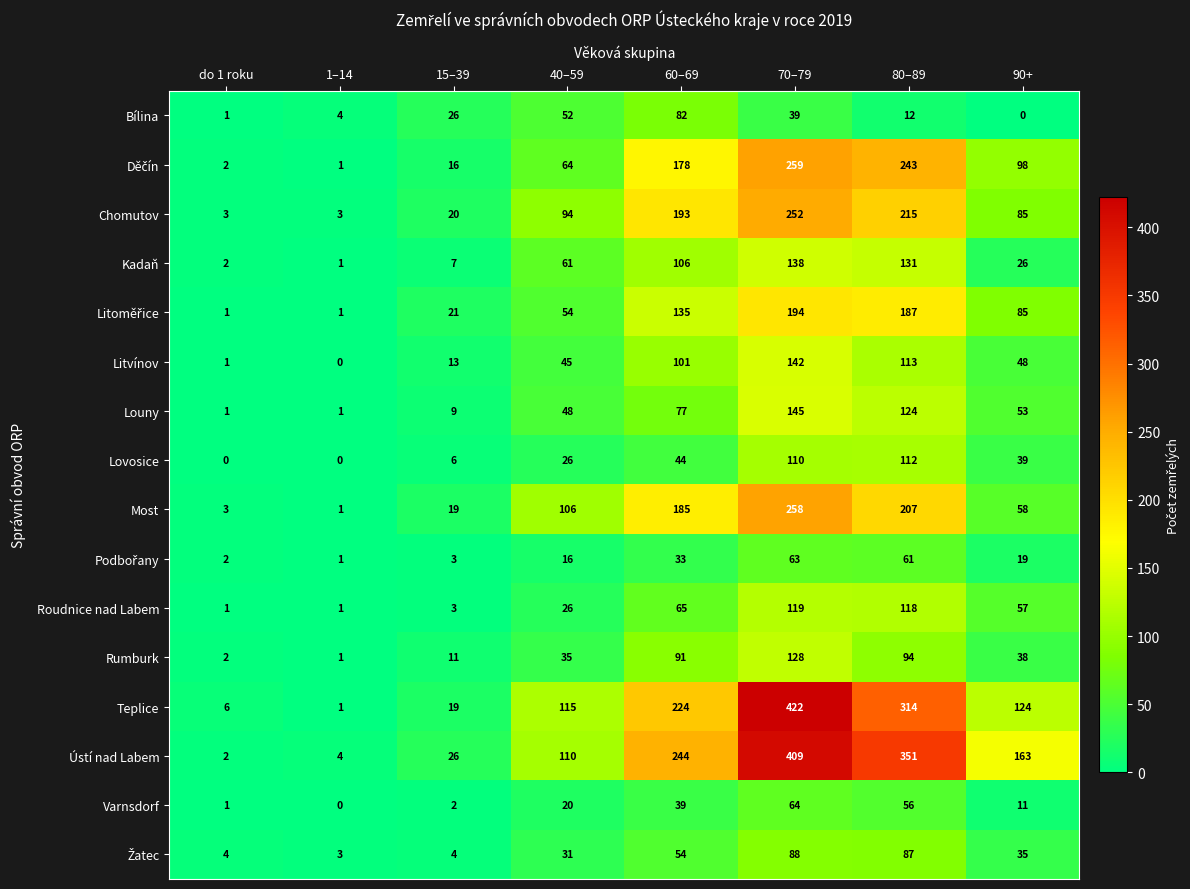

Between 40–59 and 90+, which series saw the biggest shift?

Ústí nad Labem